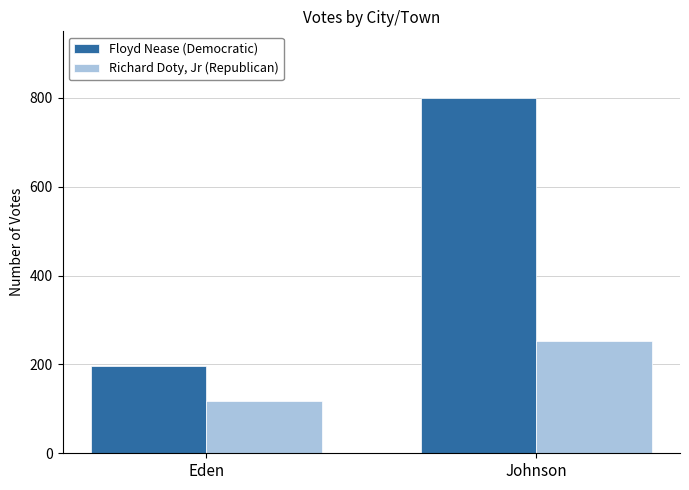

What is the difference between the Floyd Nease (Democratic) values at Johnson and Eden?

603